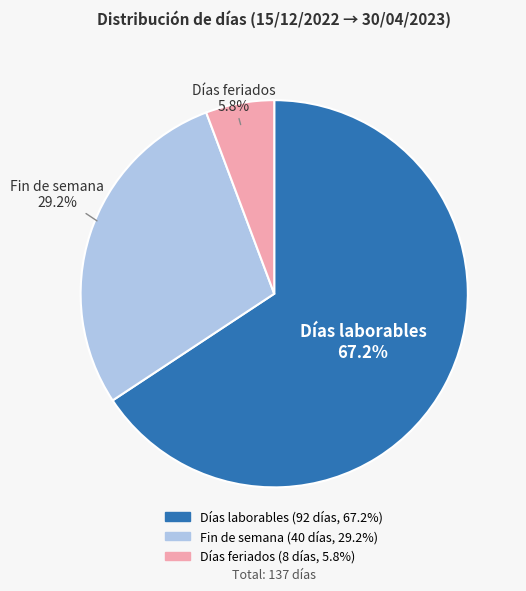

Count the number of slices in the pie.

3